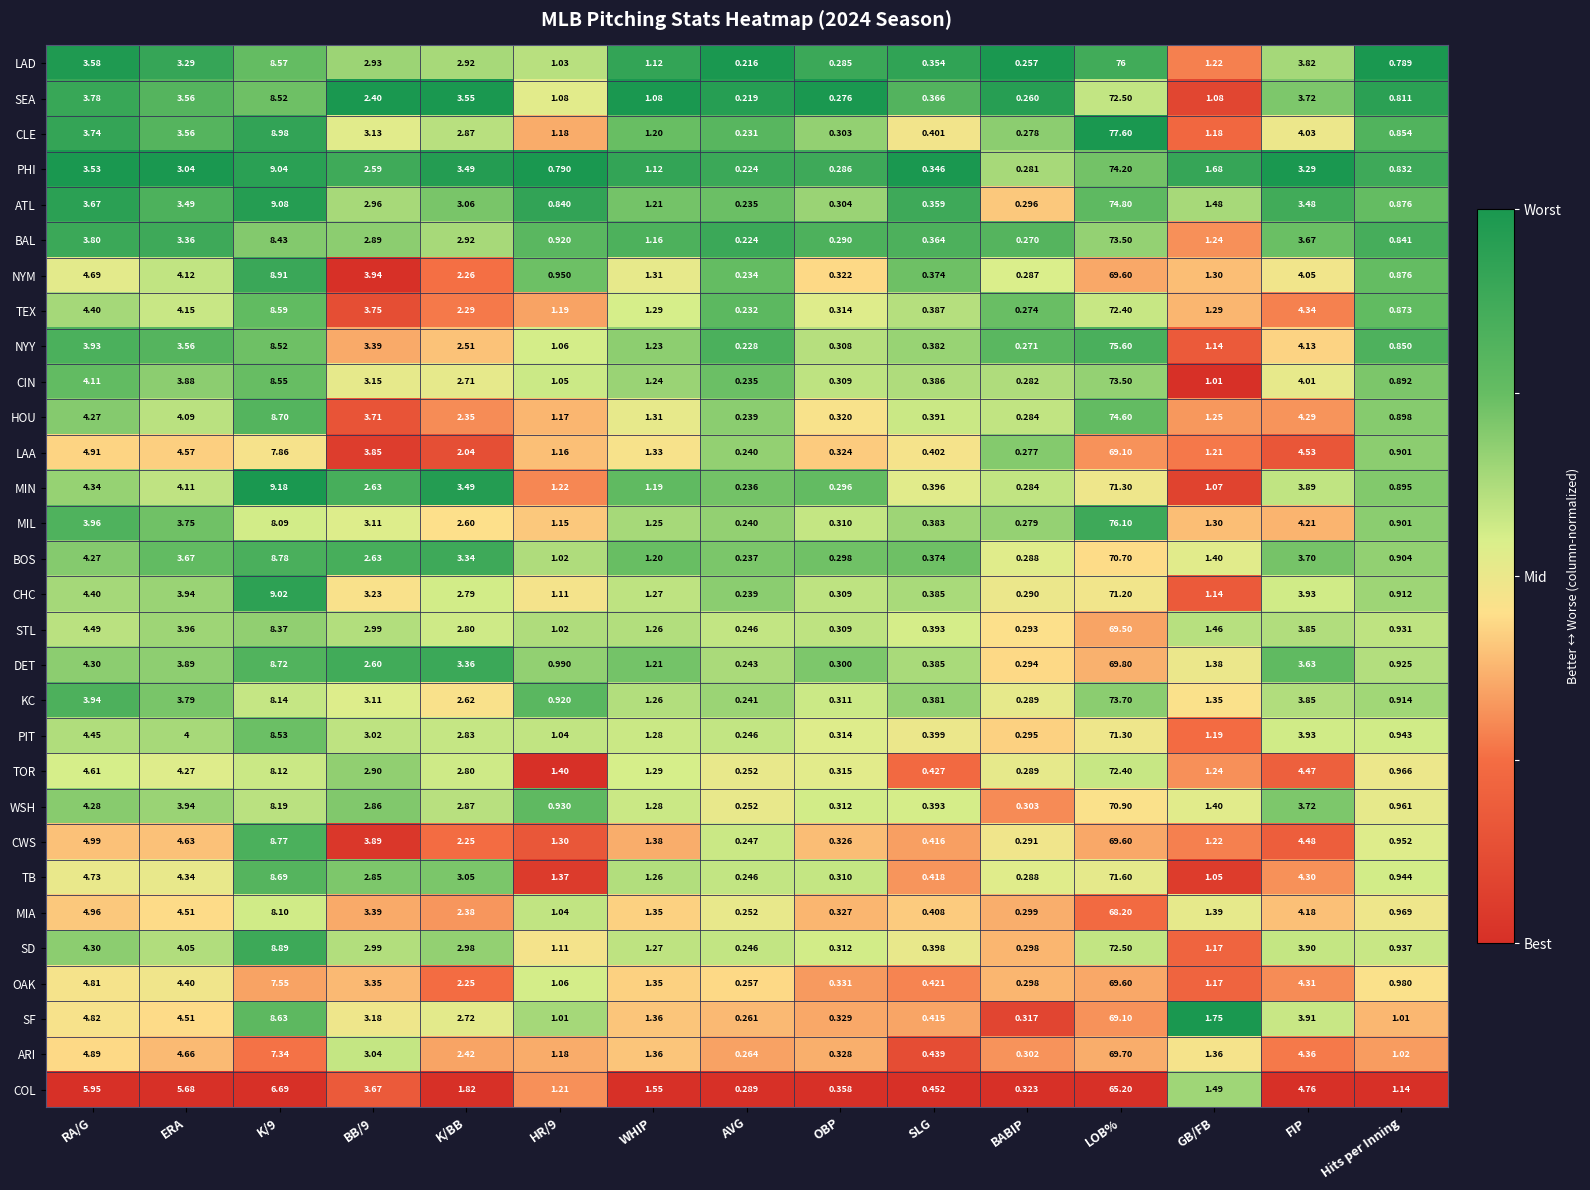

What is the total value across all series at OBP?

9.3